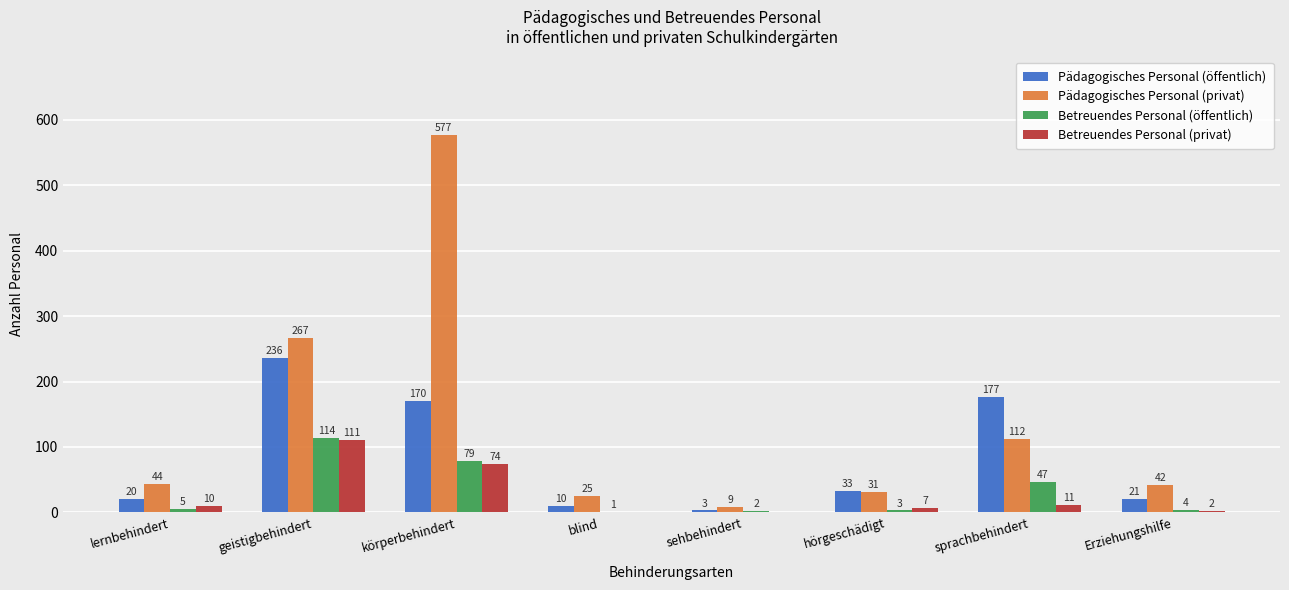

Read the Pädagogisches Personal (privat) value at sehbehindert.

9